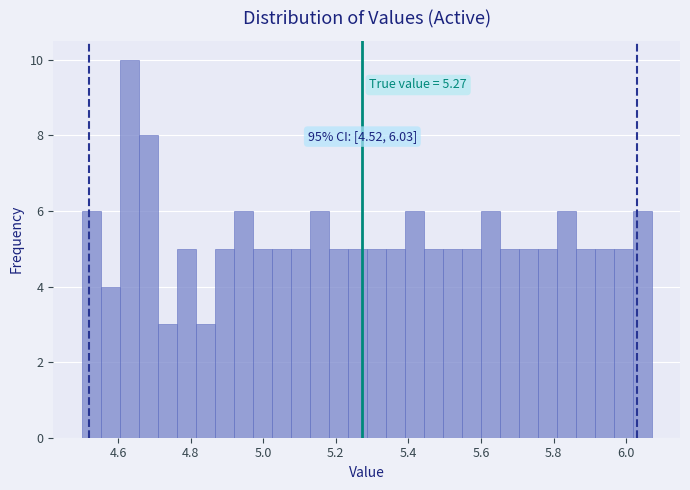

Read against the x-axis, roughly where is the centre of the tallest bar?

4.64